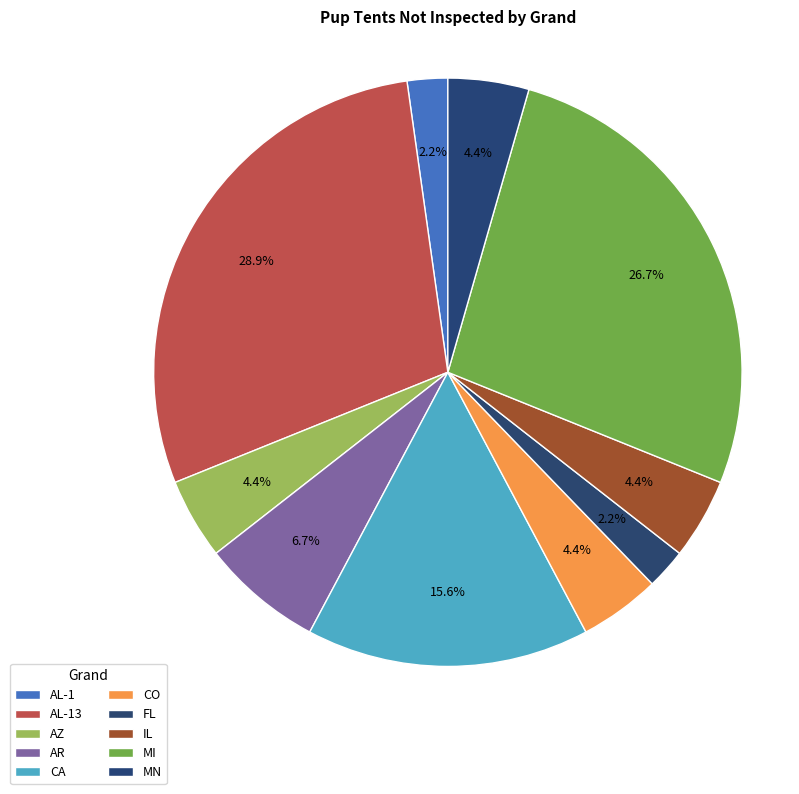

To the nearest percent, what portion does CO represent?

4%